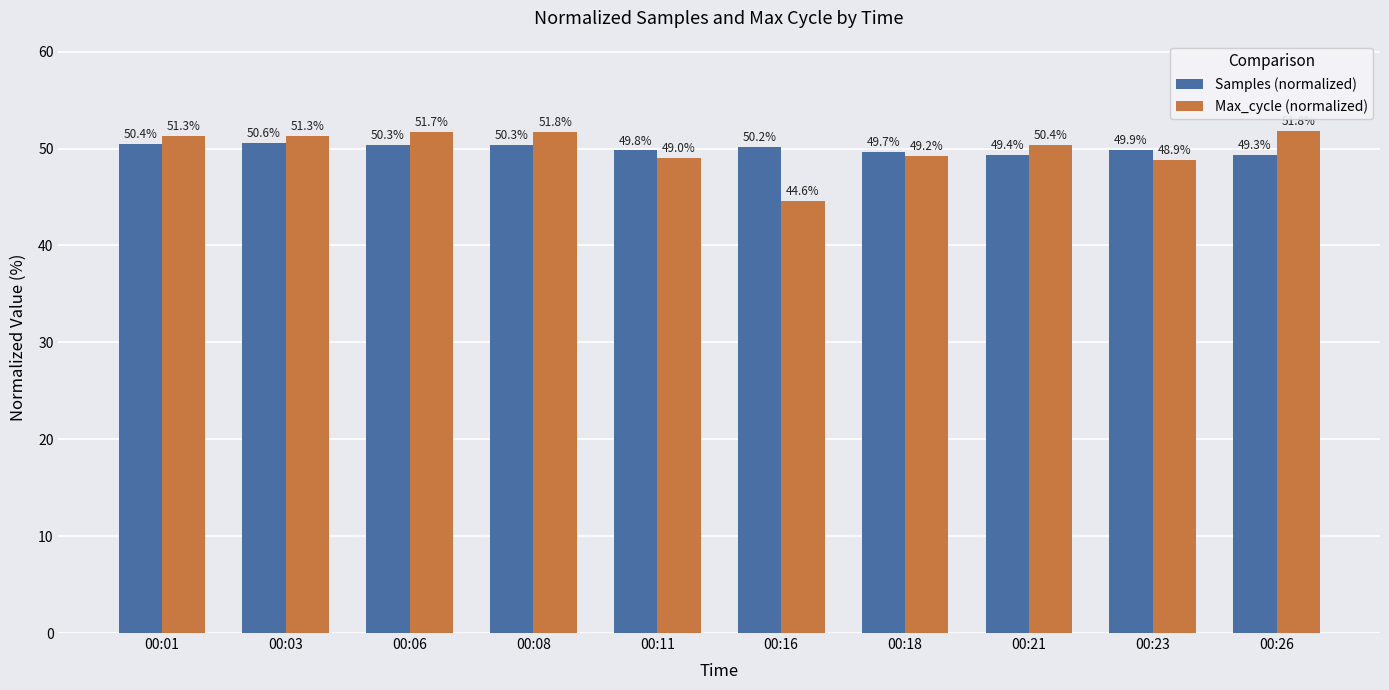

What is the average value of the Samples (normalized) series?

50.0